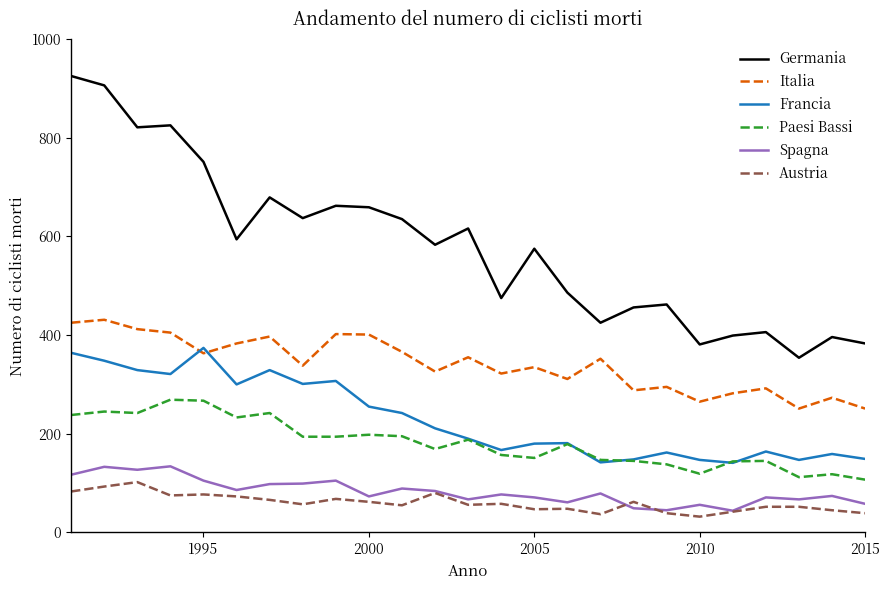

Which series has the largest range (max minus min)?

Germania